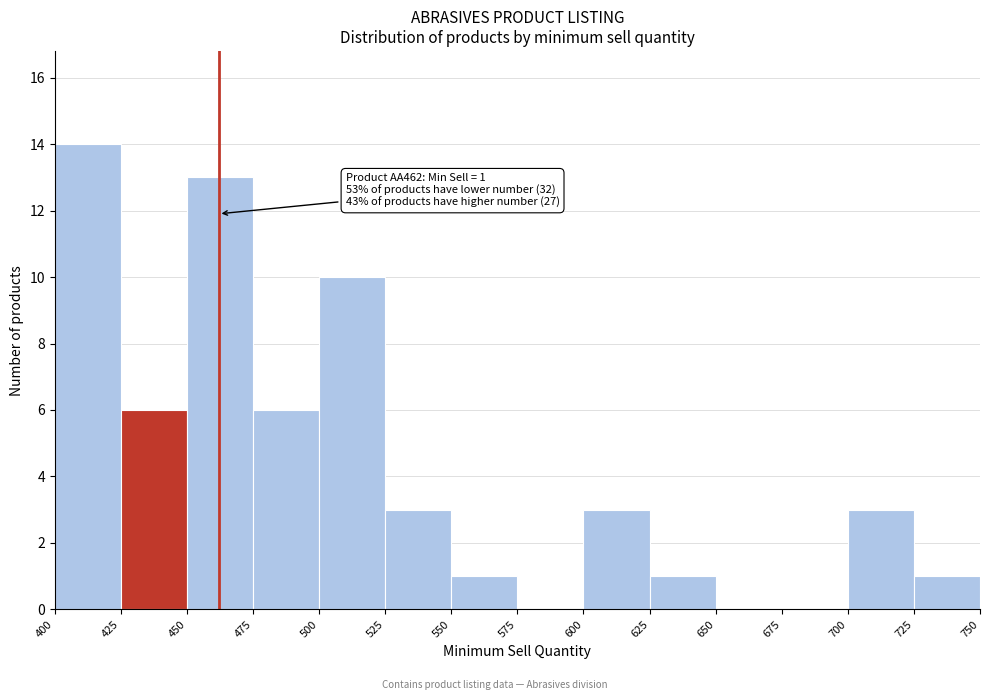

Over which range of the x-axis is the bar tallest?

400 to 425